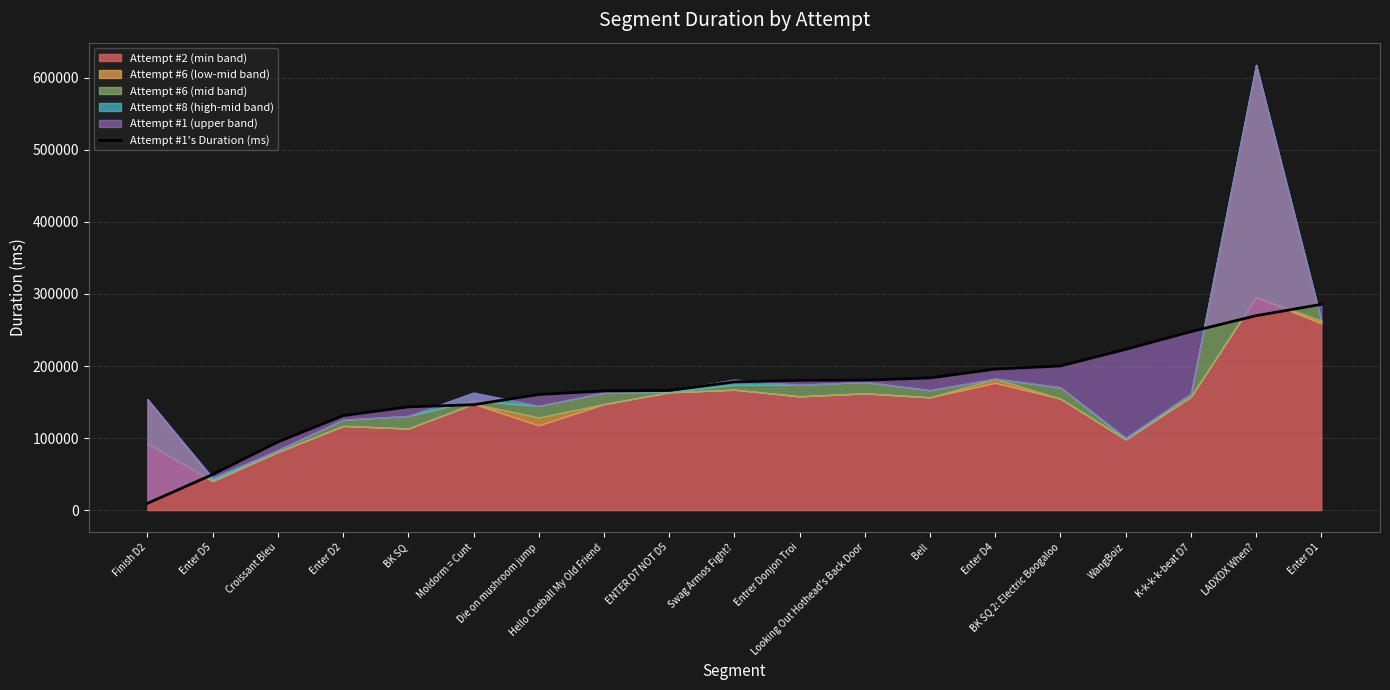

Reading left to right, transcribe all the data shown in this chart.

Finish D2=9402	Enter D5=49469	Croissant Bleu=94604	Enter D2=131095	BK SQ=143295	Moldorm = Cunt=146278	Die on mushroom jump=160487	Hello Cueball My Old Friend=165401	ENTER D7 NOT D5=166000	Swag Armos Fight?=177970	Entrer Donjon Troi=180031	Looking Out Hothead's Back Door=180366	Bell=183455	Enter D4=195671	BK SQ 2: Electric Boogaloo=200019	WangBoiz=223150	K-k-k-k-beat D7=247655	LADXDX When?=269815	Enter D1=285543